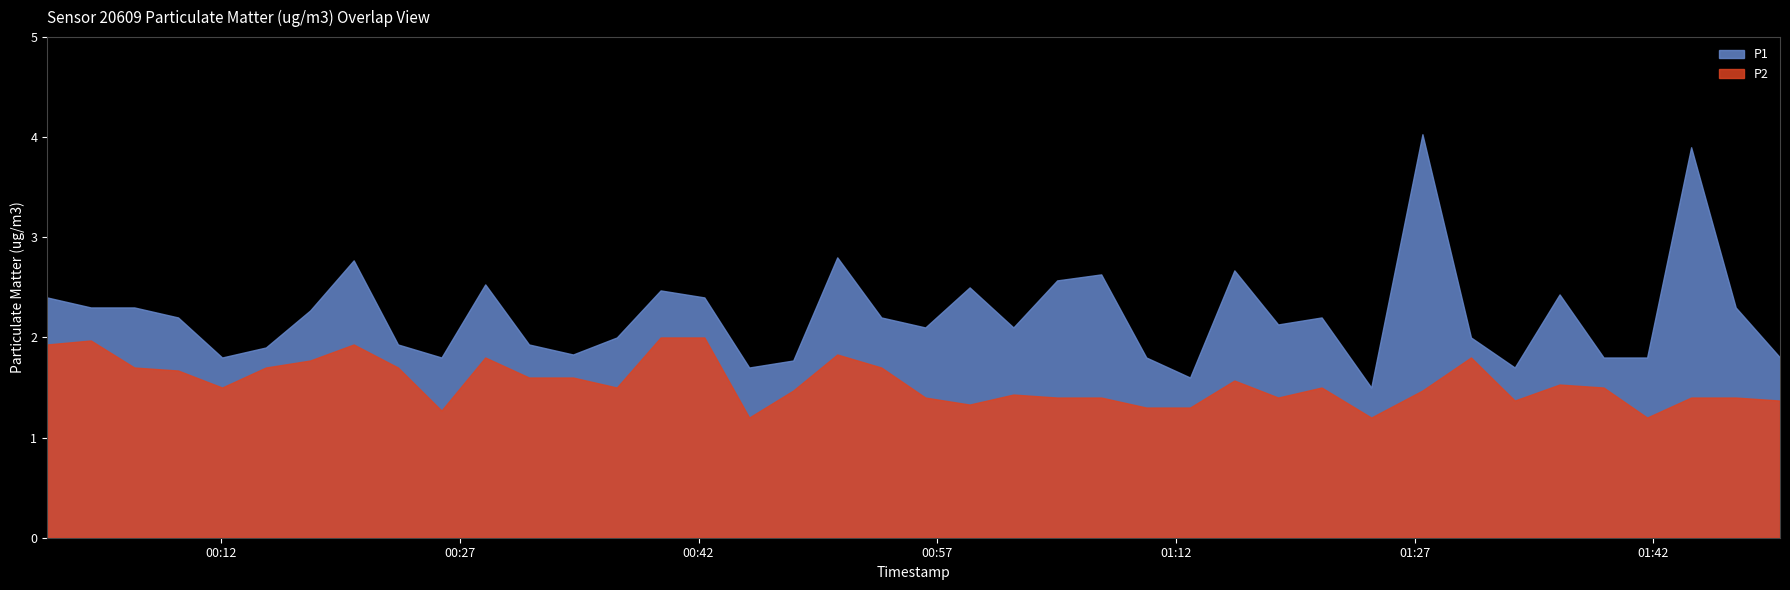

What is the average value of the P1 series?

2.2